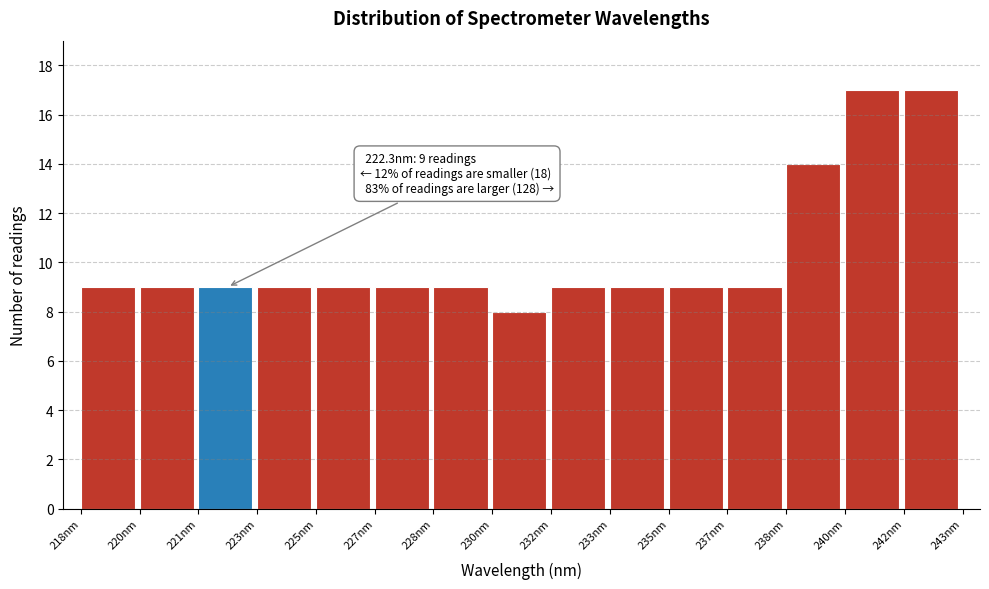

Reading left to right, what are all the values shown in this chart?

9	9	9	9	9	9	9	8	9	9	9	9	14	17	17